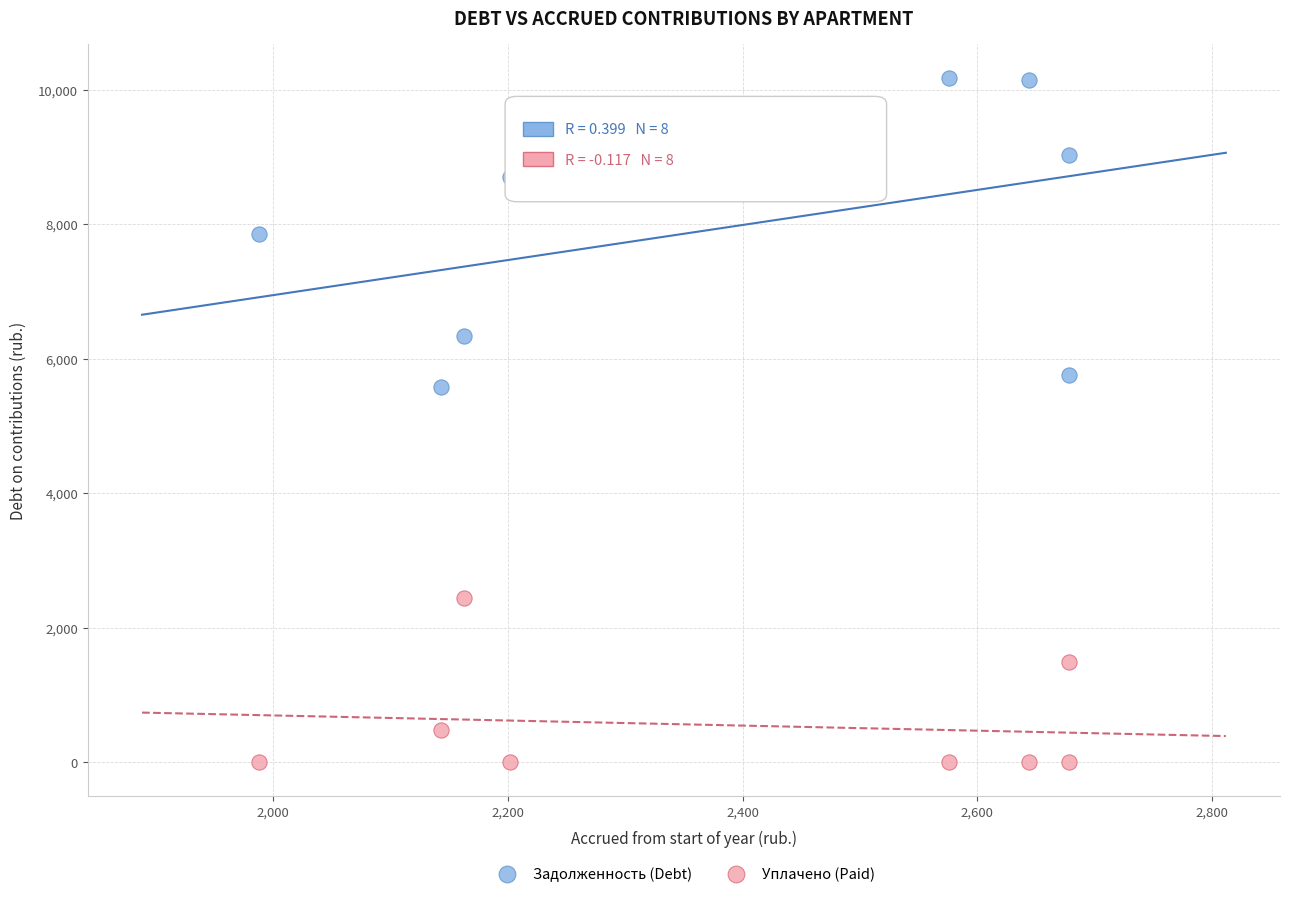

What are all the series names shown in the legend?

Задолженность (Debt), Уплачено (Paid)